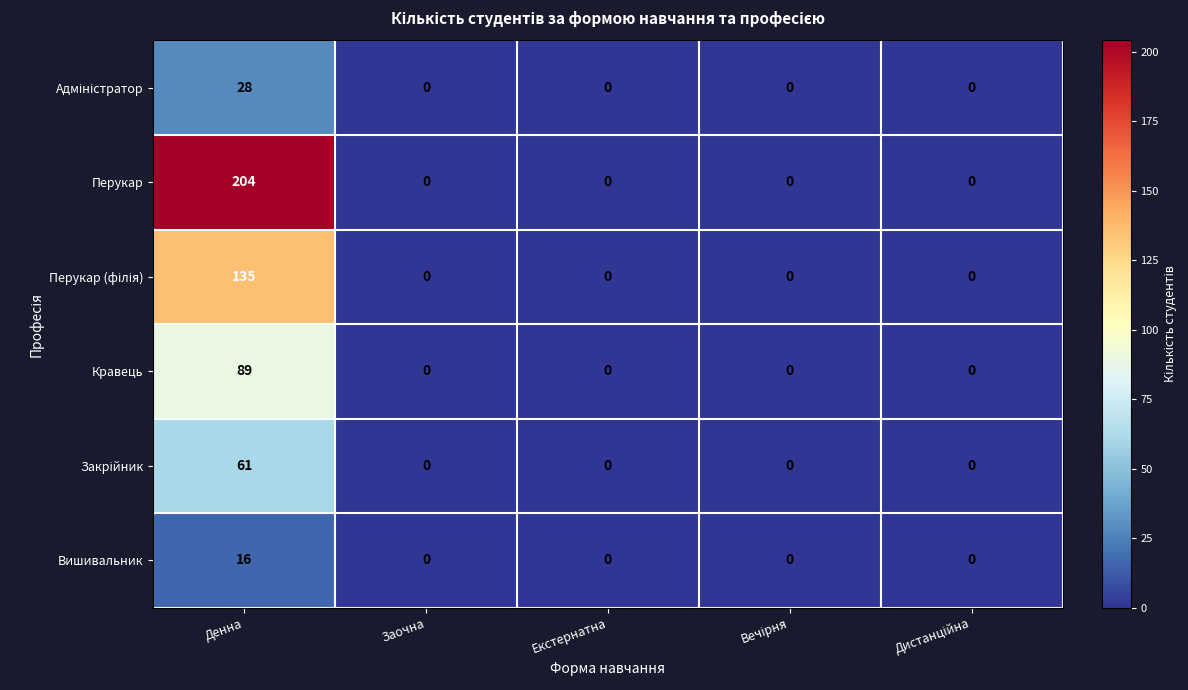

How many values in Перукар are above zero?

1